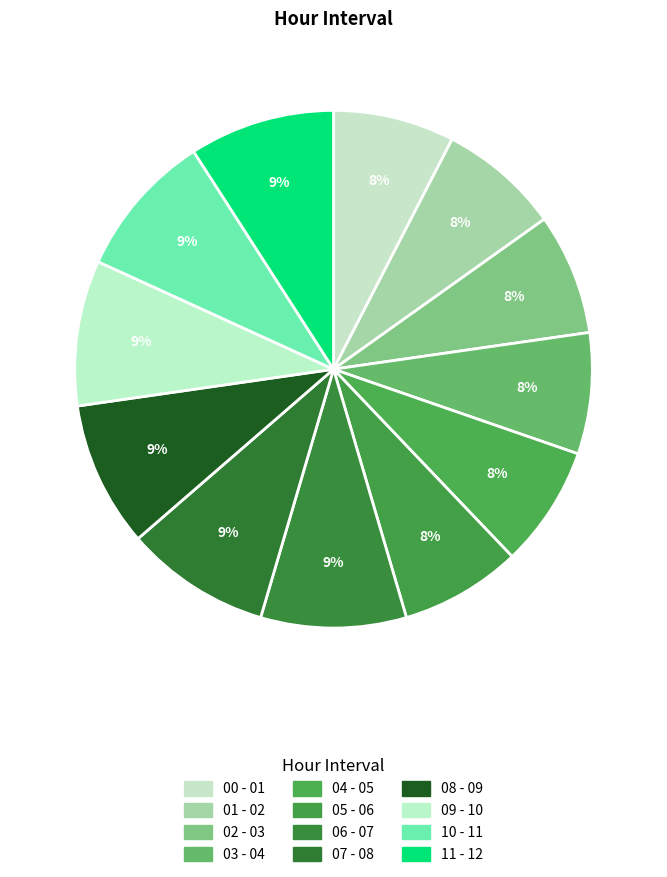

To the nearest percent, what portion does 02 - 03 represent?

8%